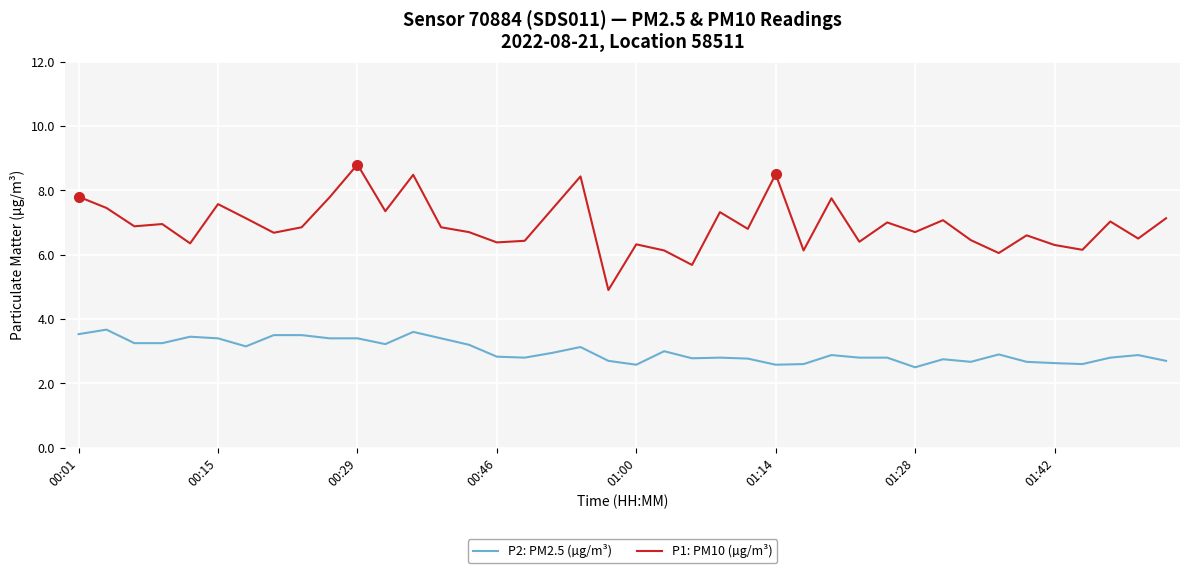

How many distinct data groups are displayed?

2